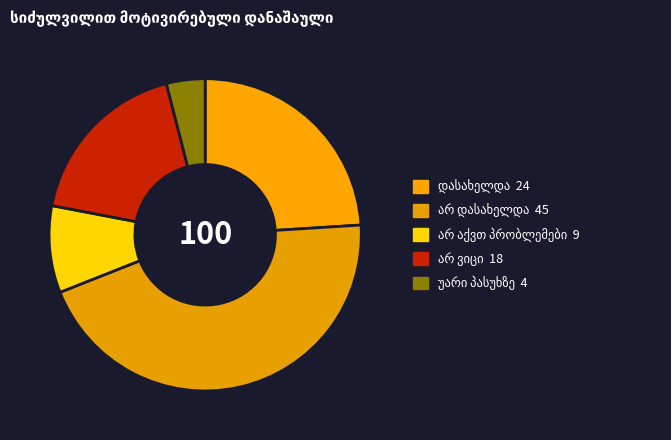

Rank the categories by value from highest to lowest.

არ დასახელდა, დასახელდა, არ ვიცი, არ აქვთ პრობლემები, უარი პასუხზე